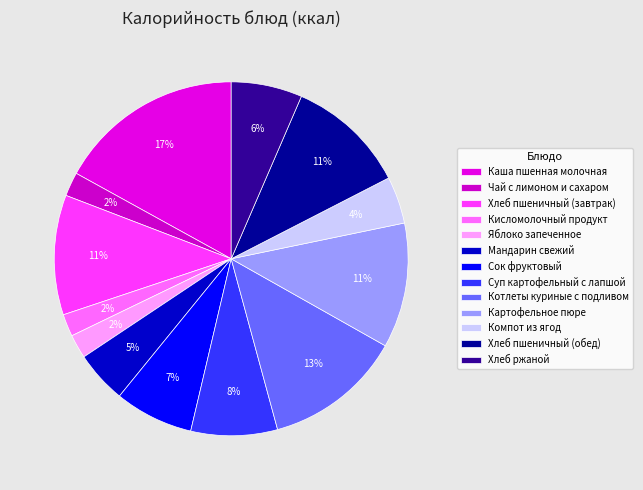

How many segments does this pie chart have?

13